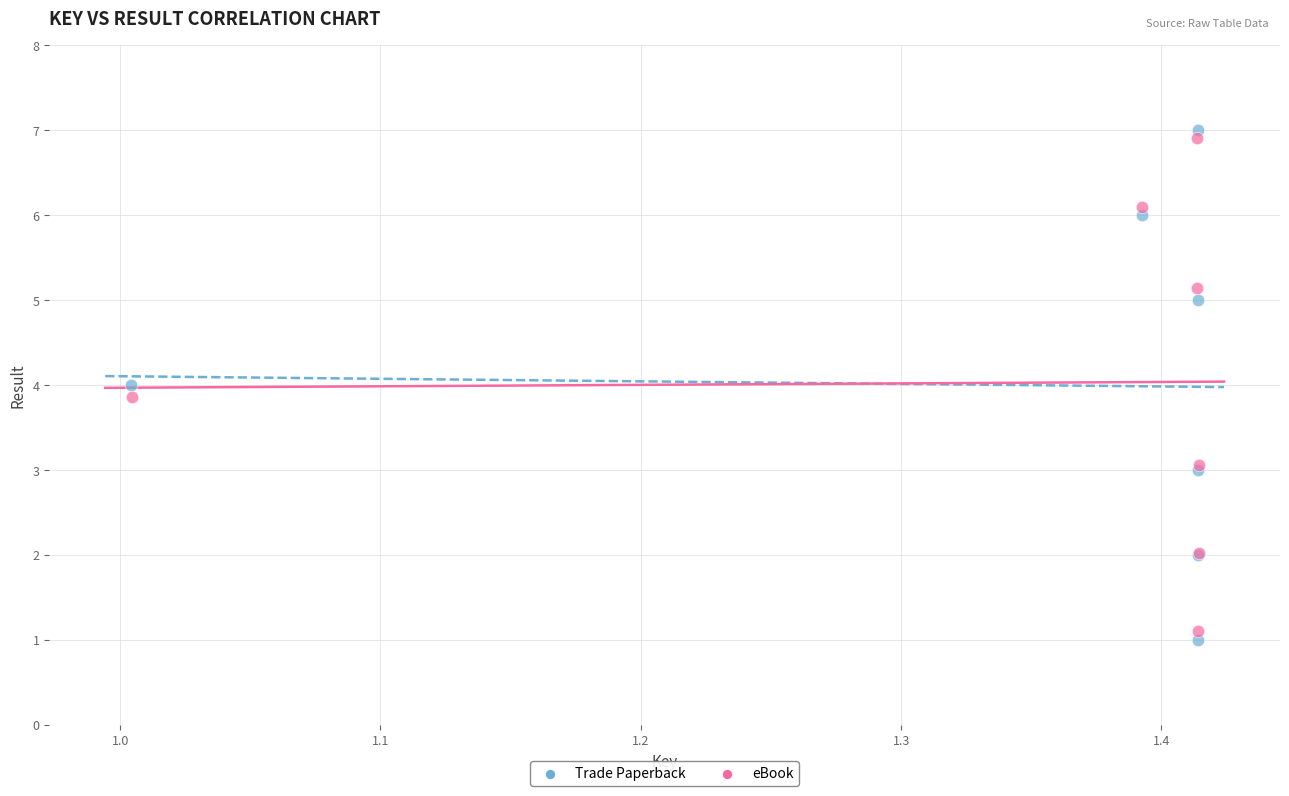

What are all the series names shown in the legend?

Trade Paperback, eBook